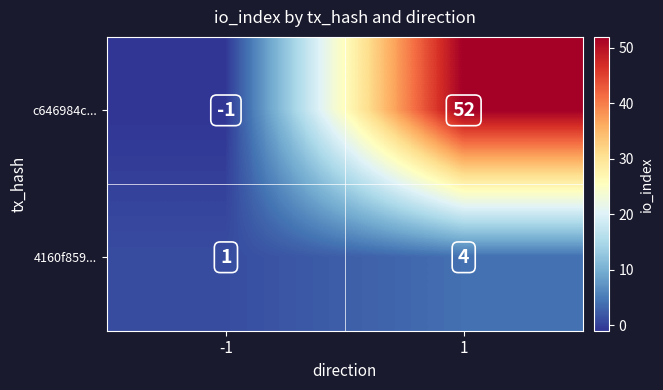

What is the spread (max minus min) of values at 1?

48